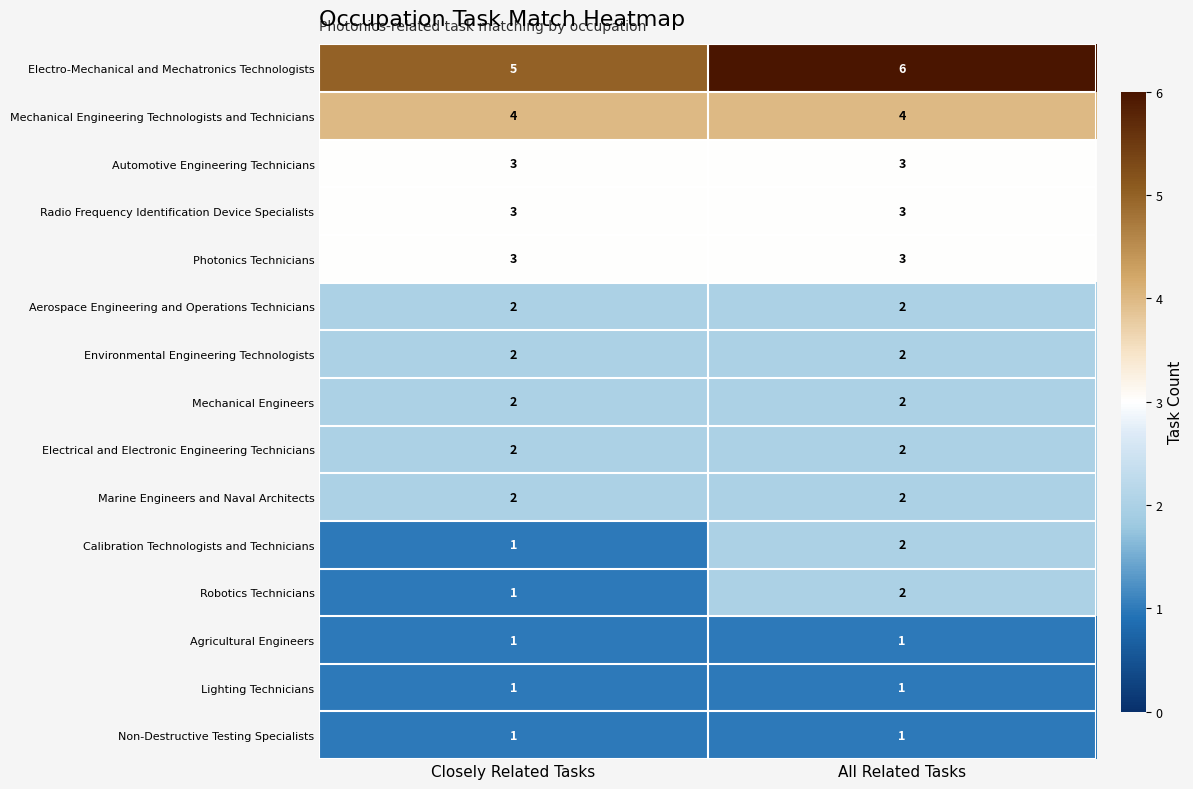

At which category is the sum across all series the highest?

All Related Tasks